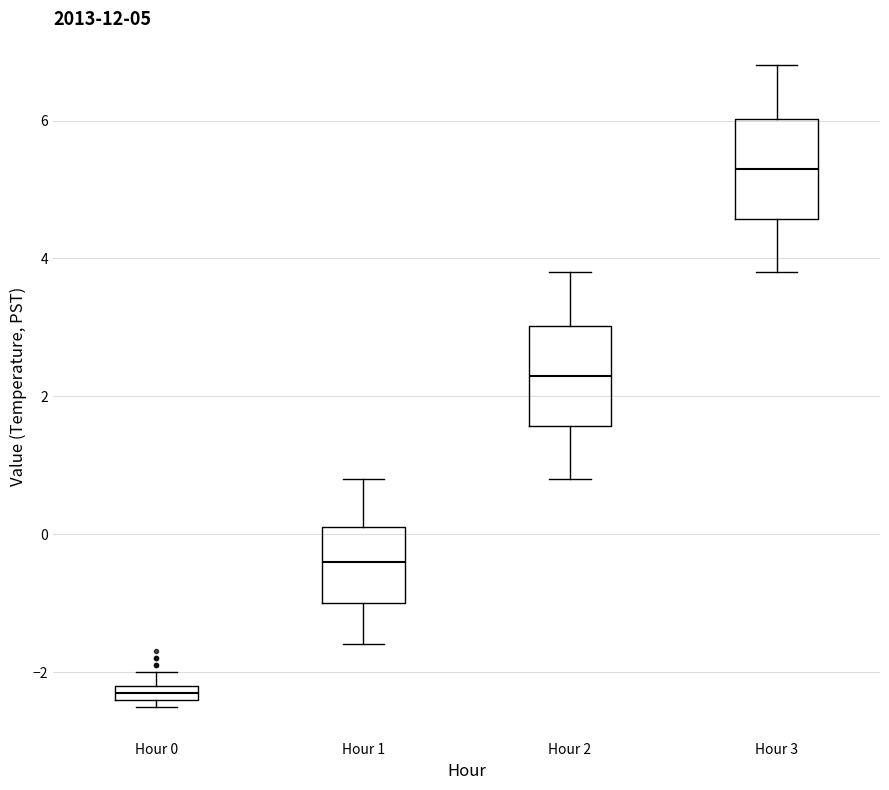

Which box has the highest median line?

Hour 3